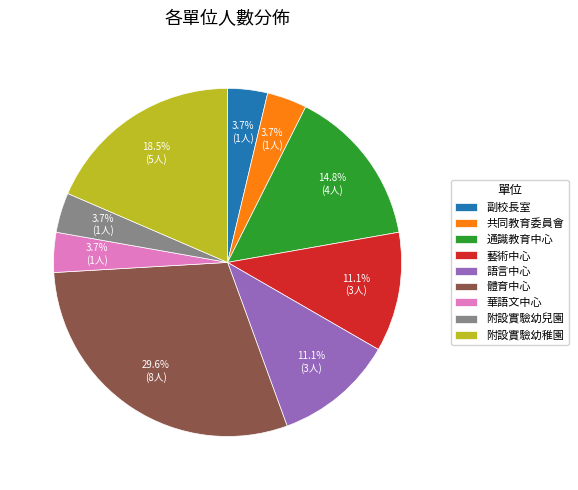

Which category has the biggest portion of the pie?

體育中心